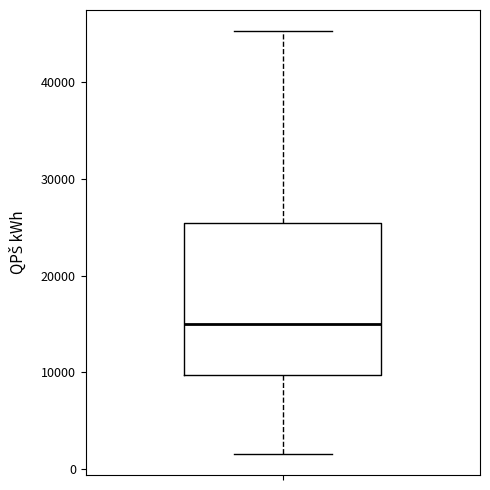

Where is the upper edge of the box on the y-axis? The values are not printed on the chart, so give them approximately, as read against the axis.

25000